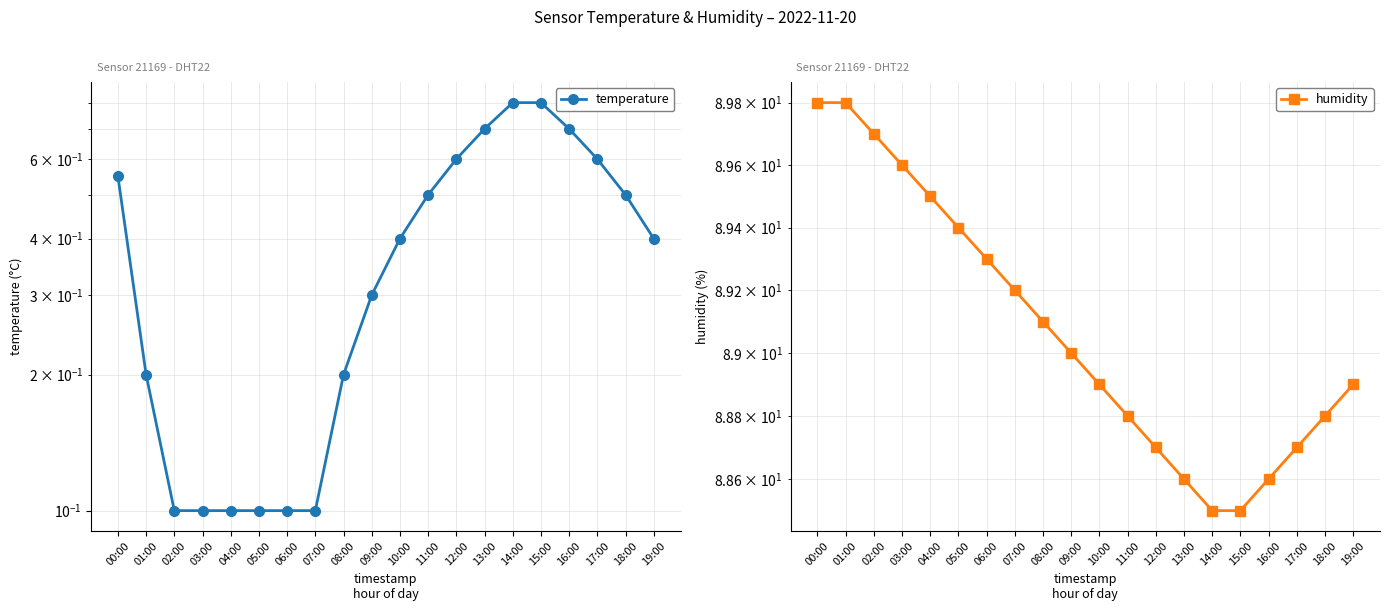

What is the difference between the highest and lowest values at 11:00?

88.3